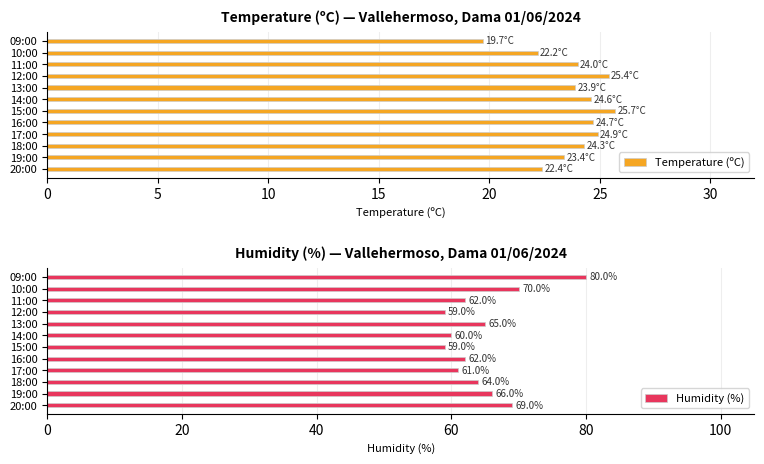

What is the difference between the second highest and second lowest values in the Humidity (%) series?

11